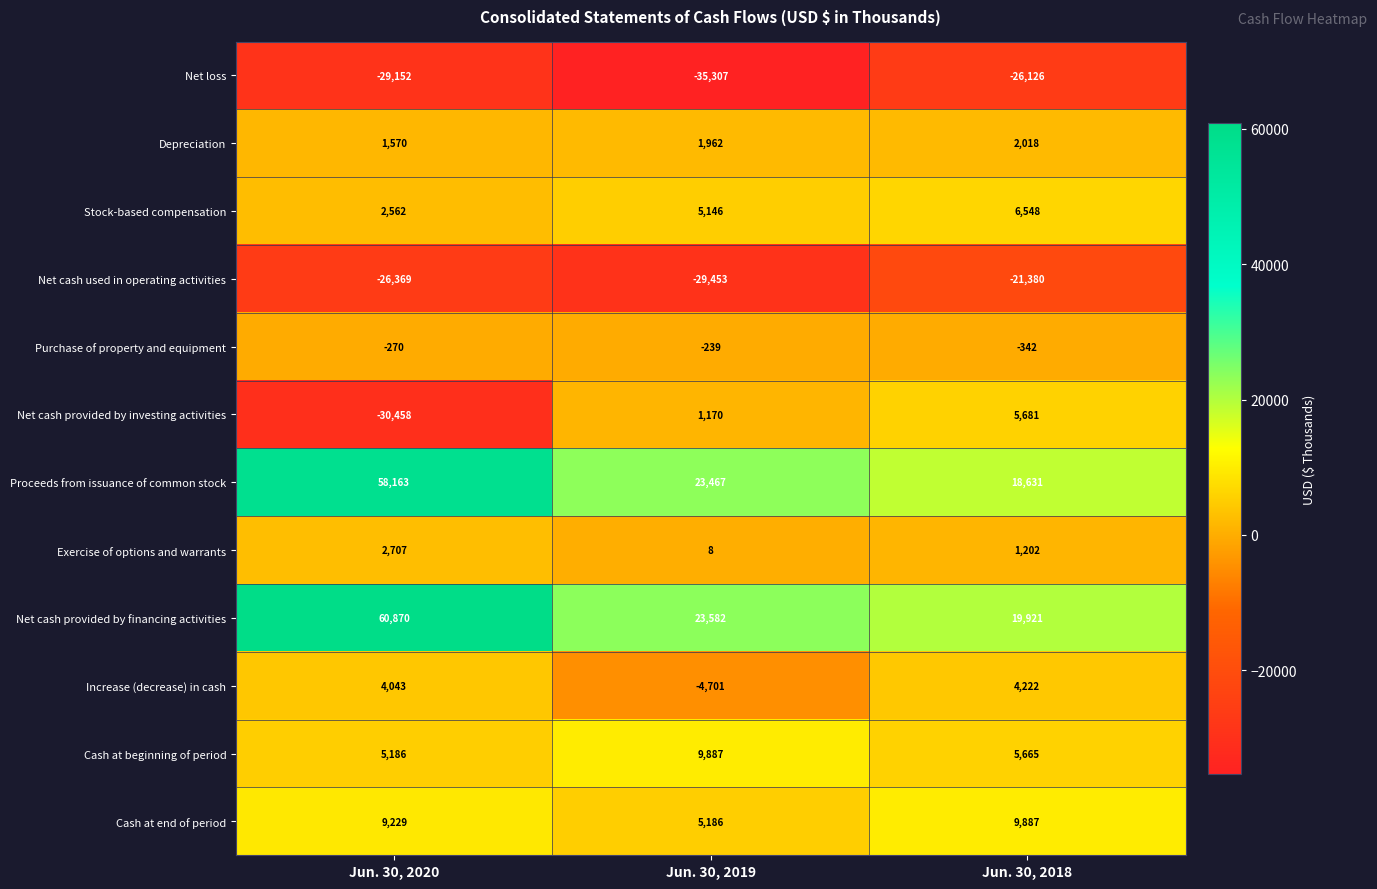

What is the sum of all Purchase of property and equipment values?

-851